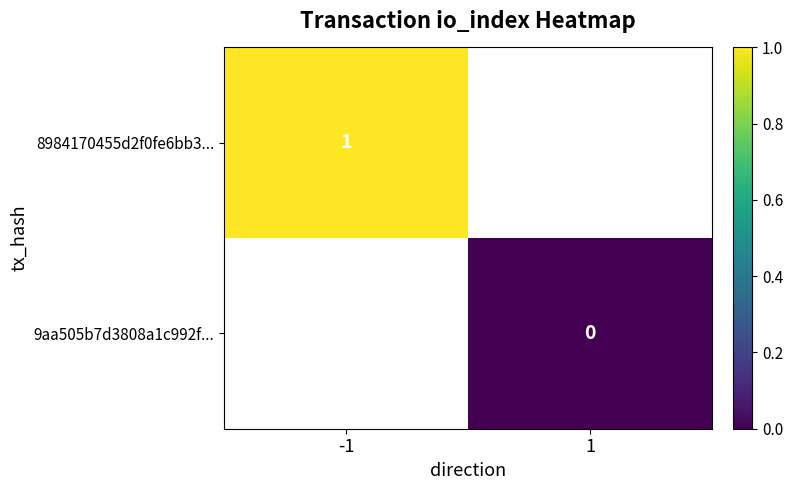

True or false: 8984170455d2f0fe6bb3... has a value of 0 at -1.

False